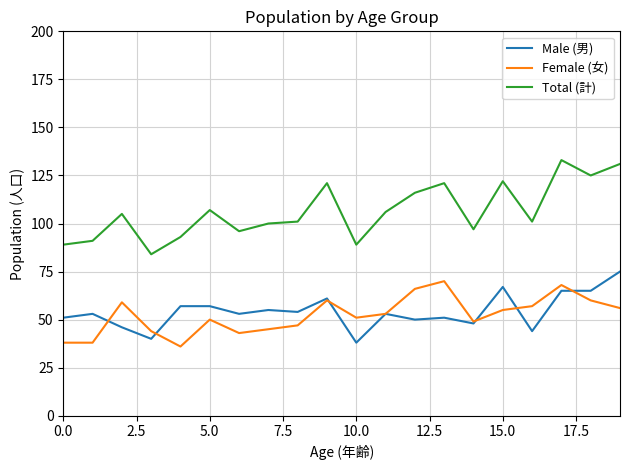

What is the difference between the maximum and second lowest values in the Male (男) series?

35